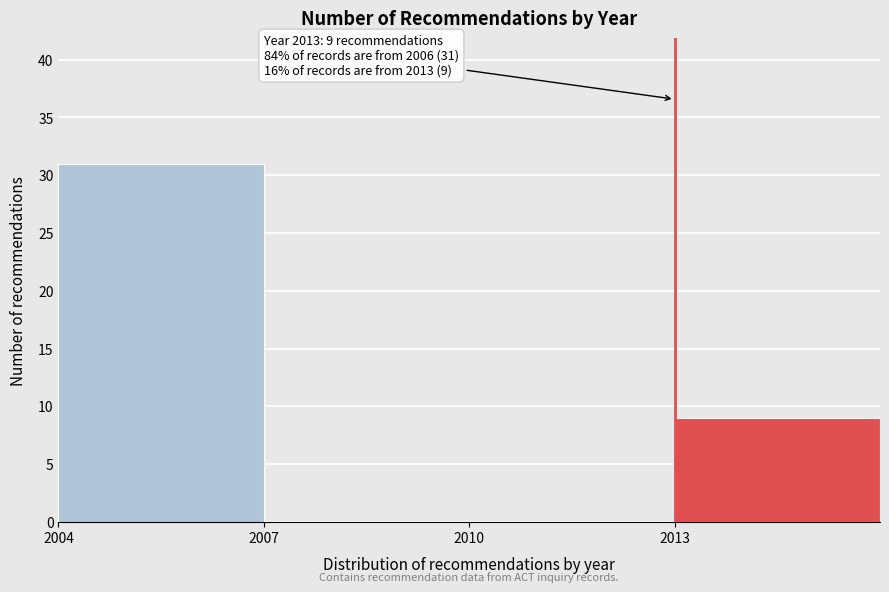

Which range on the x-axis has the tallest bar?

2004 to 2007